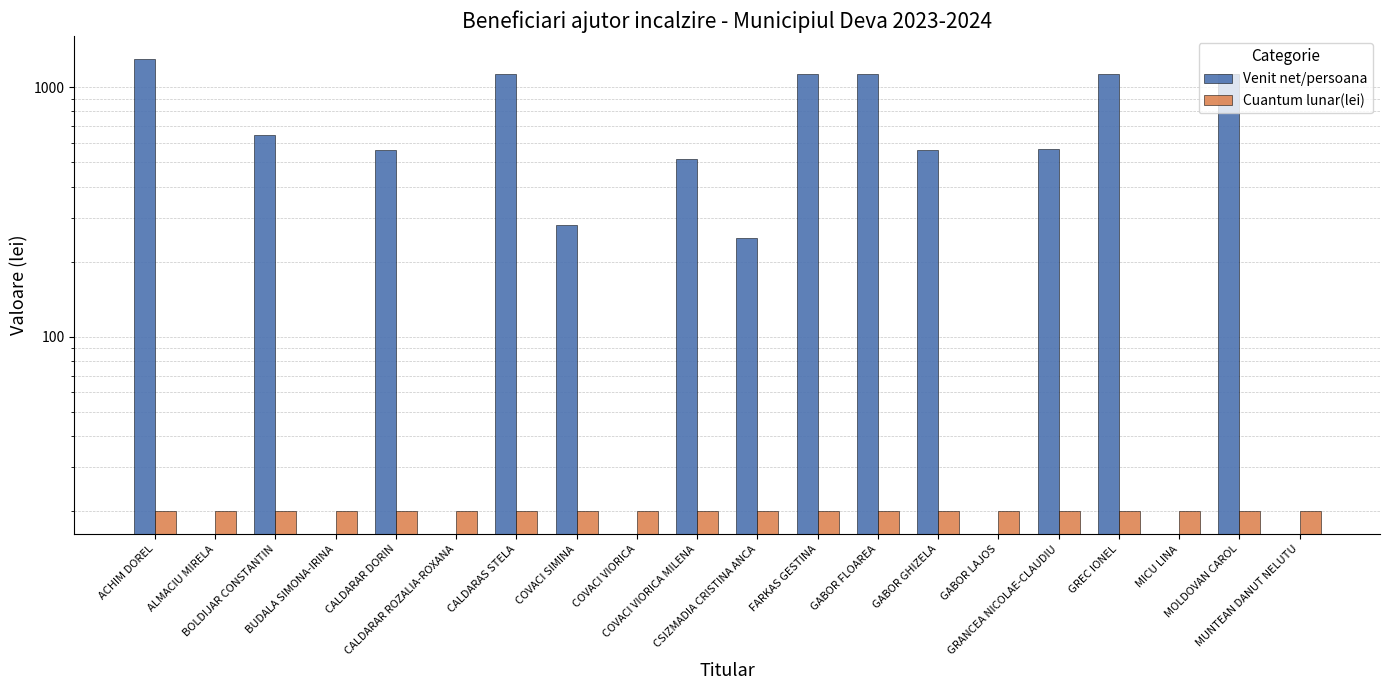

What is the sum of all Cuantum lunar(lei) values?

400.0